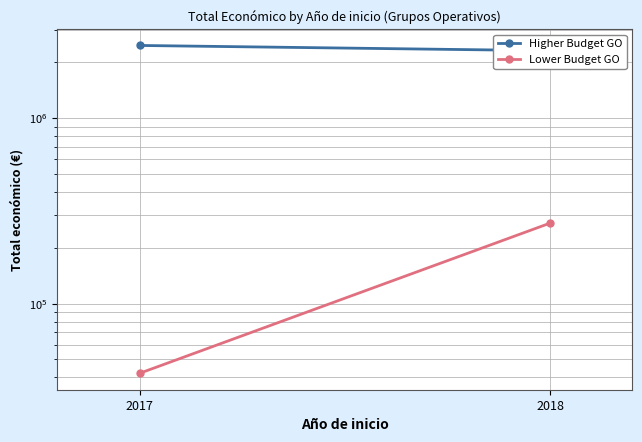

What are all the series names shown in the legend?

Higher Budget GO, Lower Budget GO